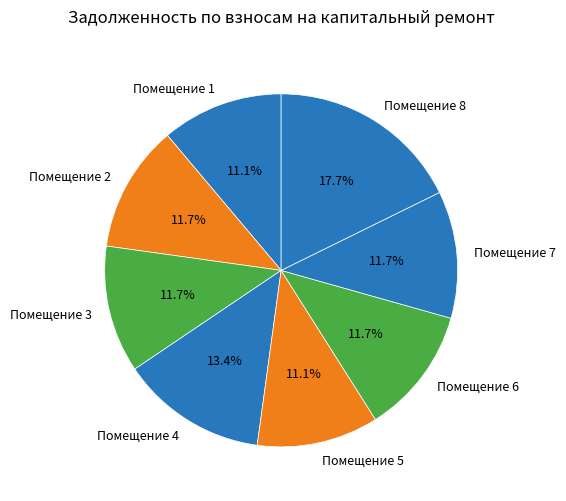

What percentage is NOT represented by Помещение 2?

88.3%